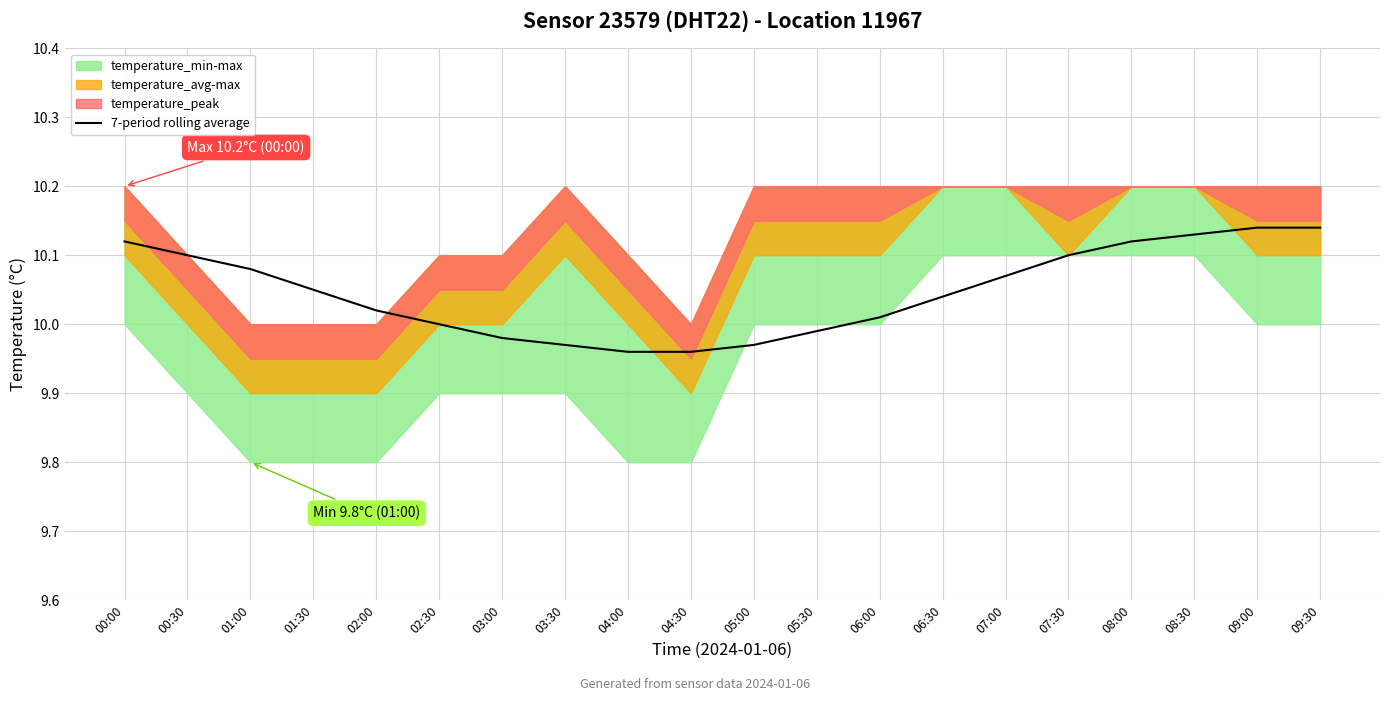

Which has a higher value, 09:30 or 00:00?

09:30